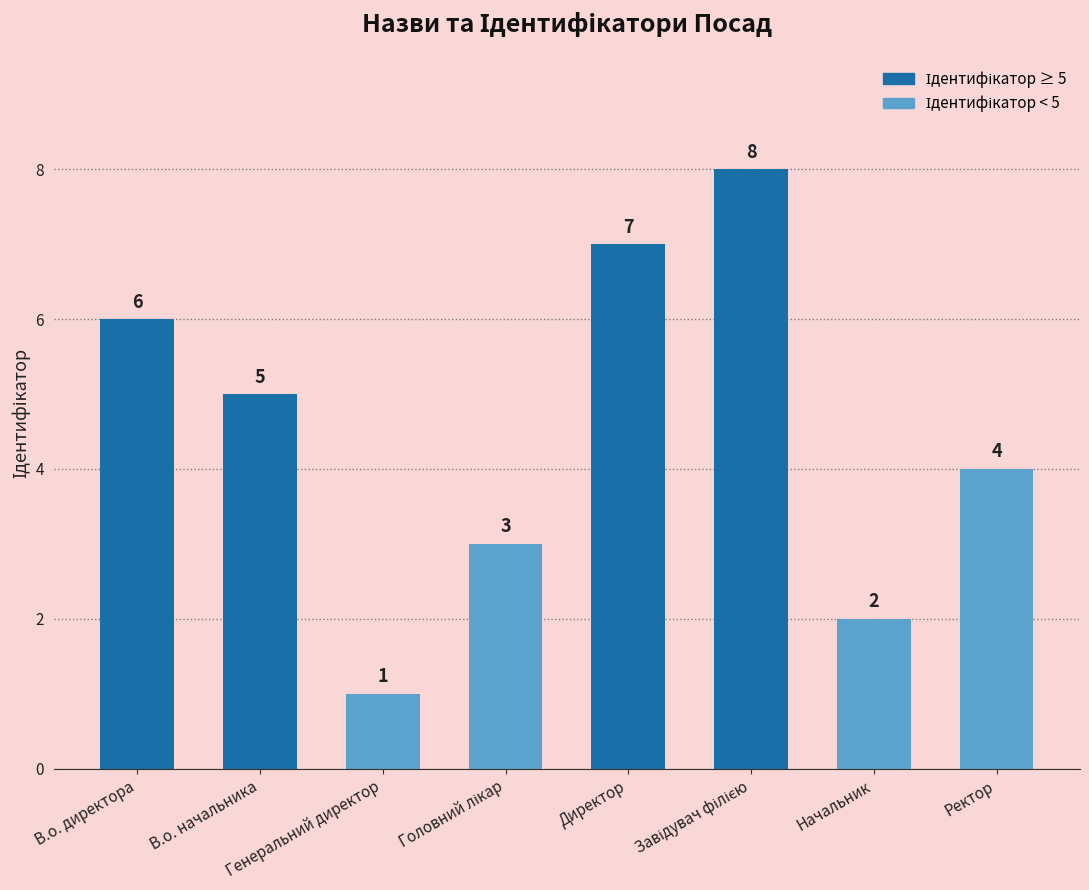

At which label is the value closest to 4?

Ректор